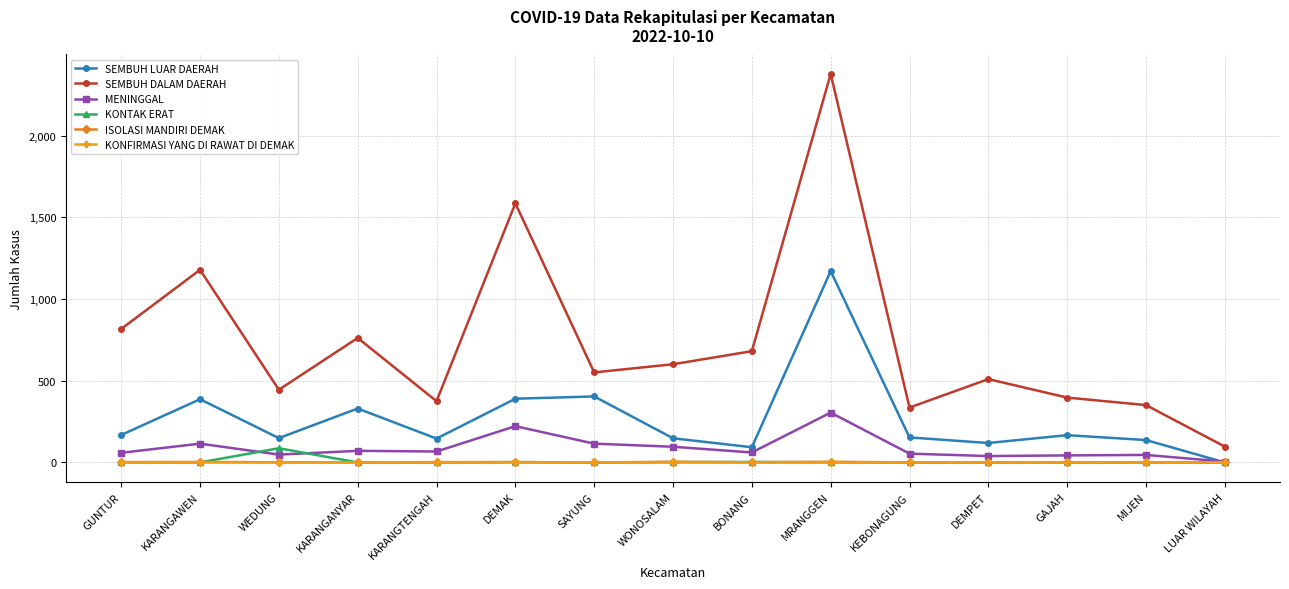

True or false: MENINGGAL and SEMBUH DALAM DAERAH cross at least once.

False